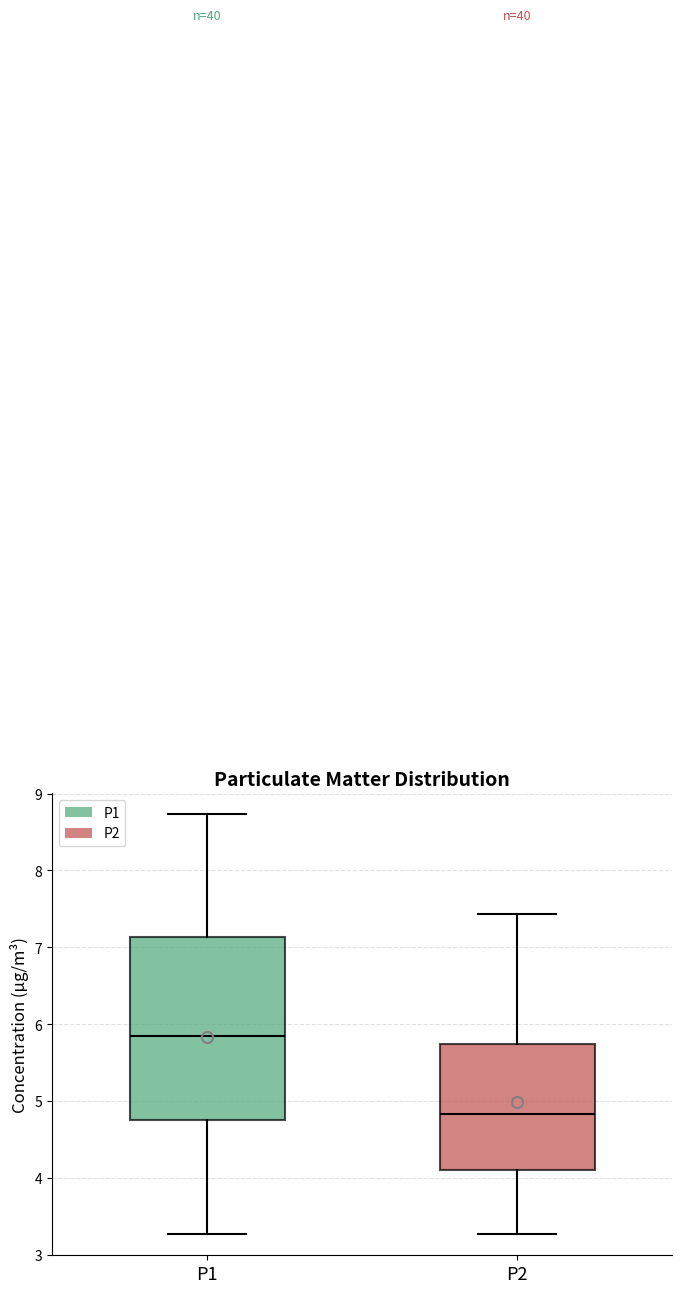

Reading left to right, transcribe this box plot: for each box, give where its median line is, the range the box spans, and where its two whiskers end, as read against the y-axis. The values are not printed on the chart, so give them approximately, as read against the axis.

P1: median 5.8, box 4.8 to 7.1, whiskers 3.3 to 8.7
P2: median 4.8, box 4.1 to 5.8, whiskers 3.3 to 7.4